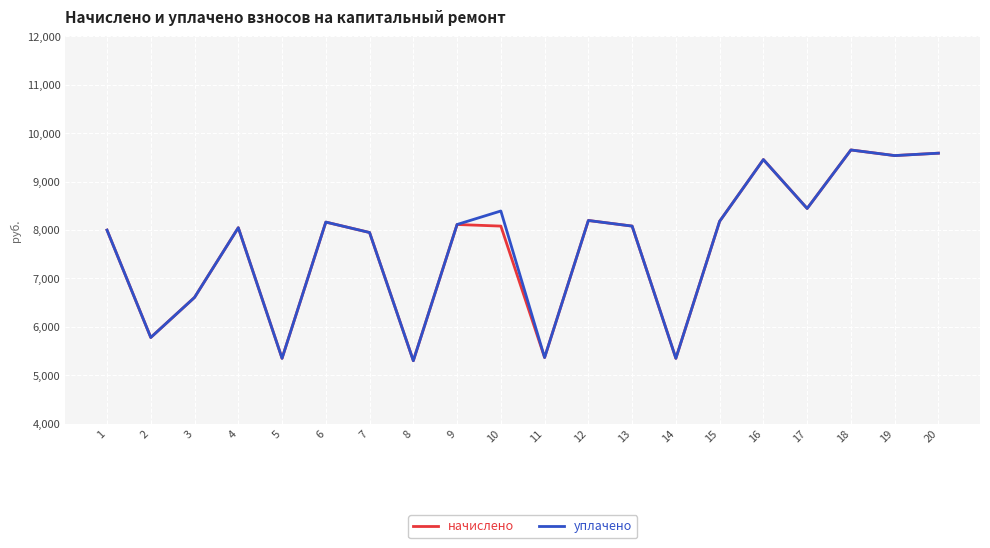

What is the total value across all series at 18?

19309.0